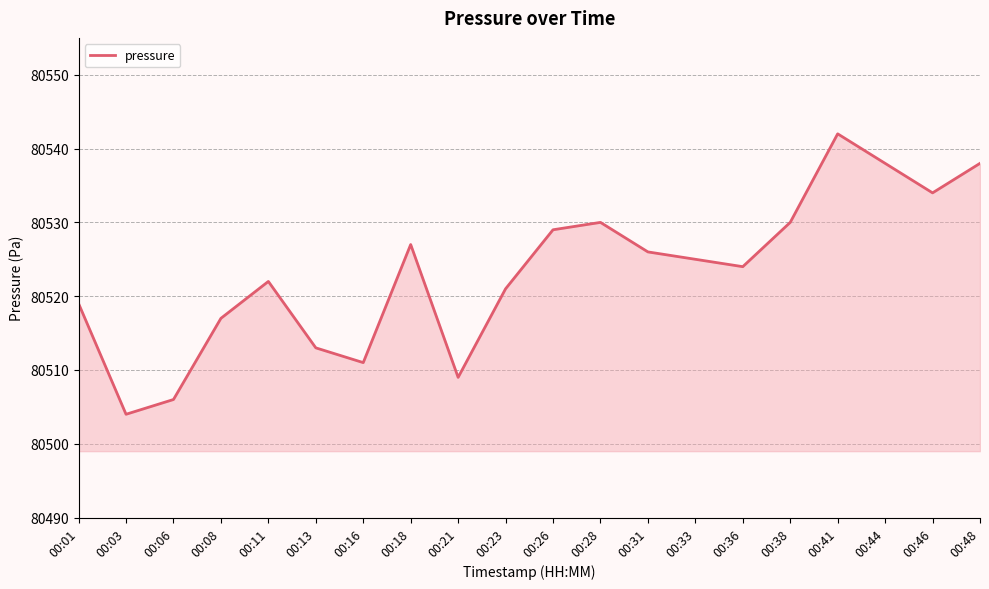

What is the maximum value shown in the chart?

80542